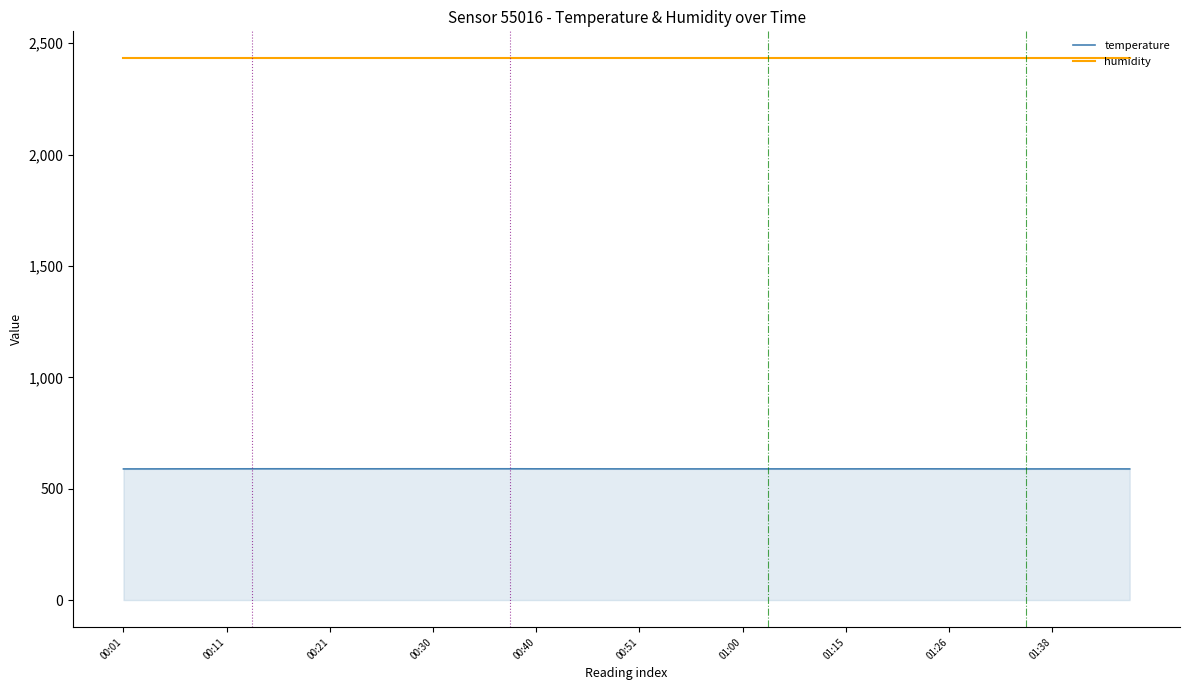

Which series has the largest total across all categories?

humidity